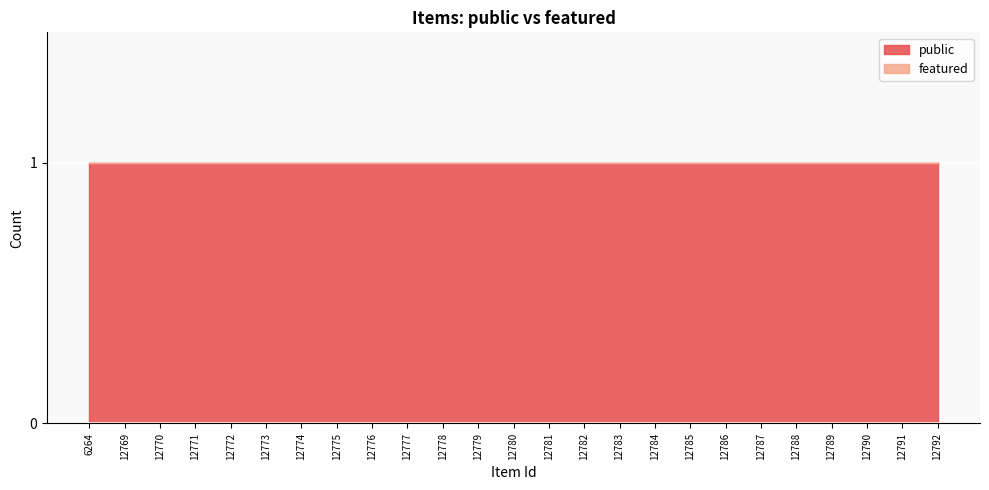

What is the spread (max minus min) of values at 12788?

1